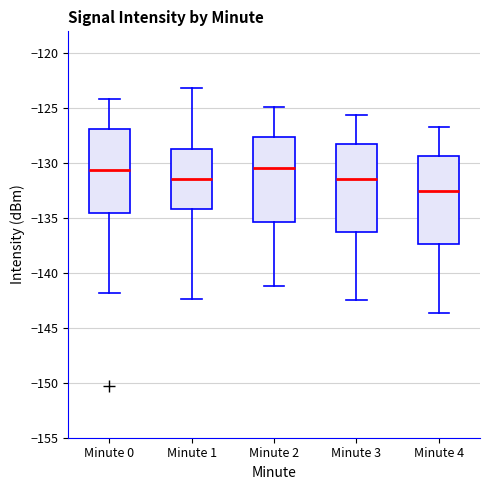

Which box has the lowest median line?

Minute 4